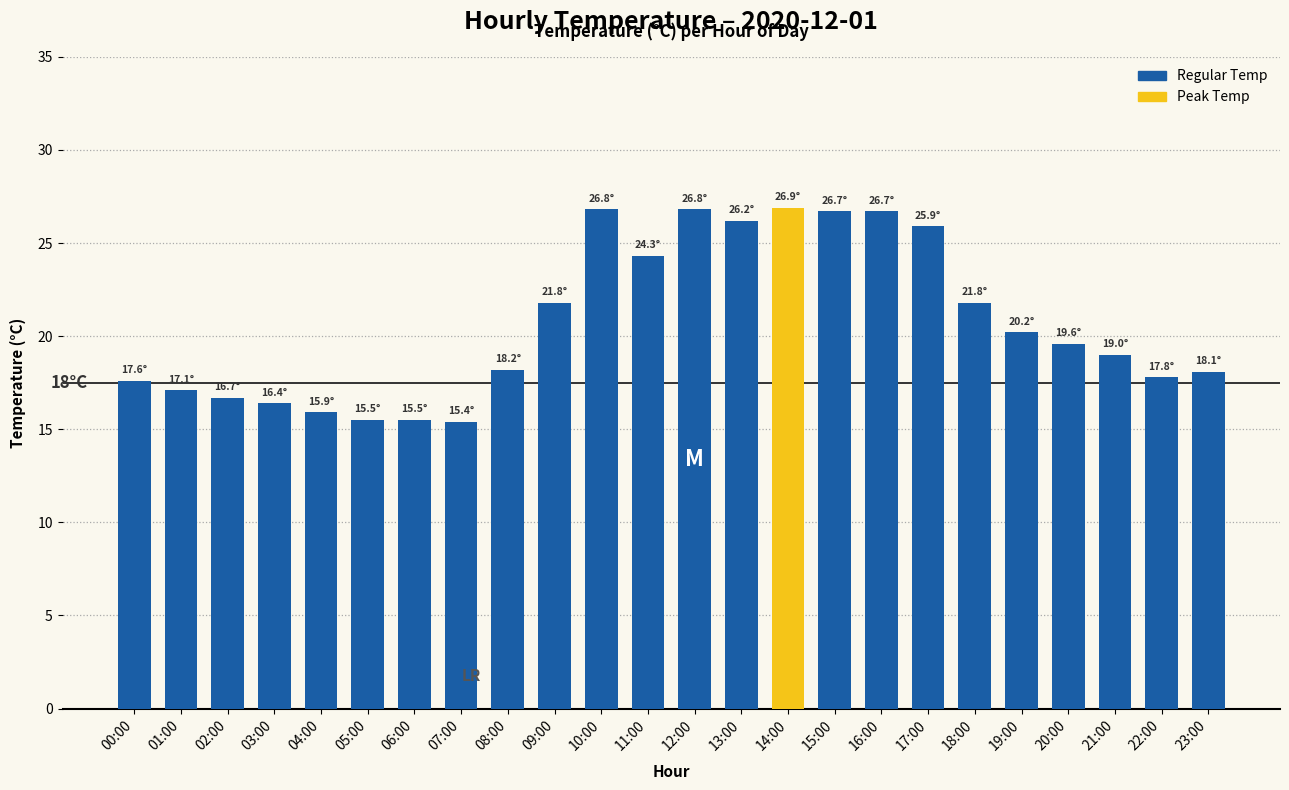

Between 02:00 and 19:00, which is larger?

19:00